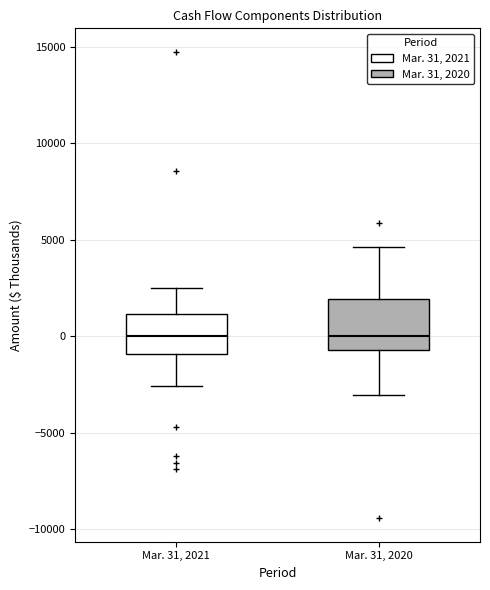

Reading left to right, transcribe this box plot: for each box, give where its median line is, the range the box spans, and where its two whiskers end, as read against the y-axis. The values are not printed on the chart, so give them approximately, as read against the axis.

Mar. 31, 2021: median 0, box -1000 to 1000, whiskers -2500 to 2500
Mar. 31, 2020: median 0, box -500 to 2000, whiskers -3000 to 4500